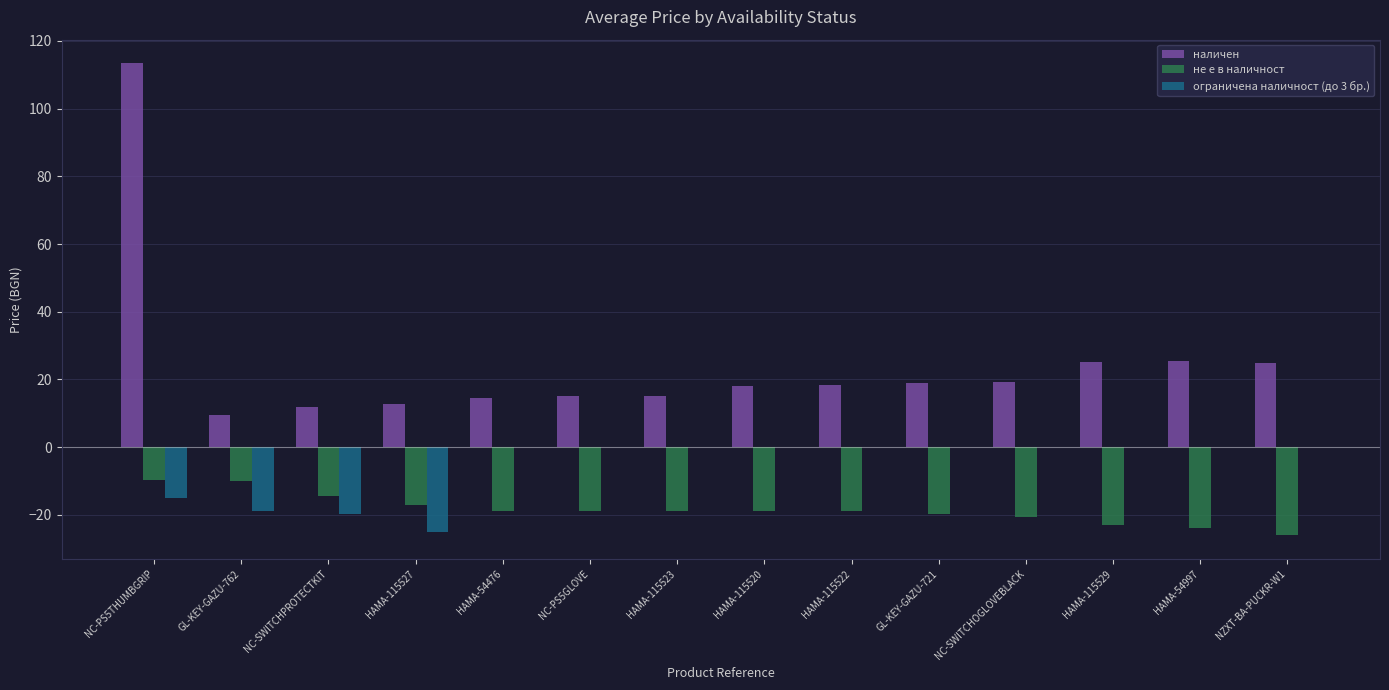

What is the sum of all ограничена наличност (до 3 бр.) values?

-78.9